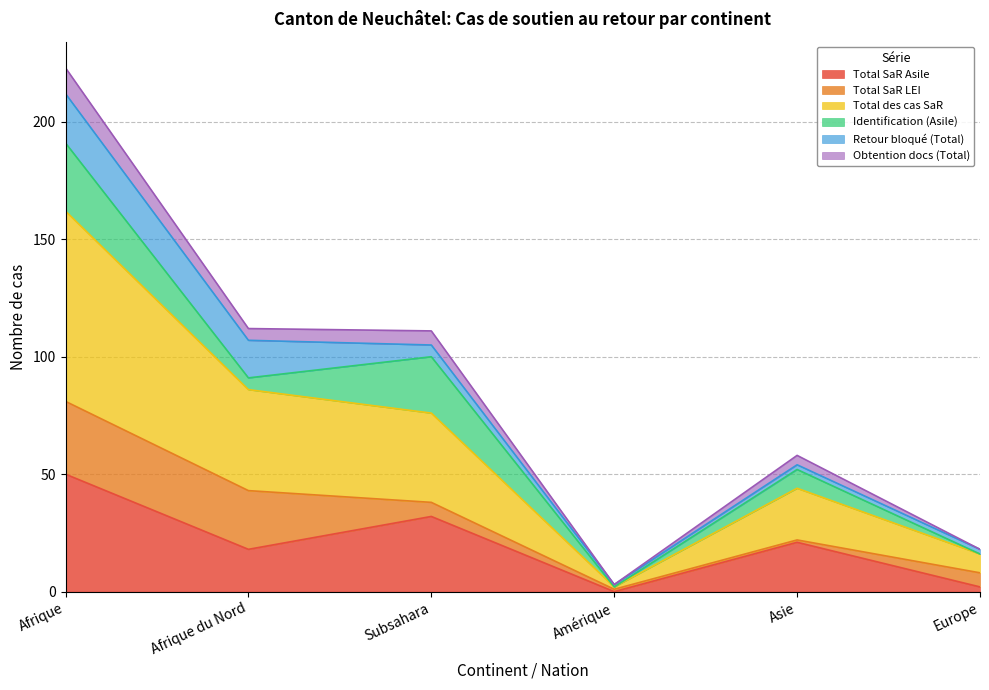

What is the highest value of the Total SaR Asile series?

50